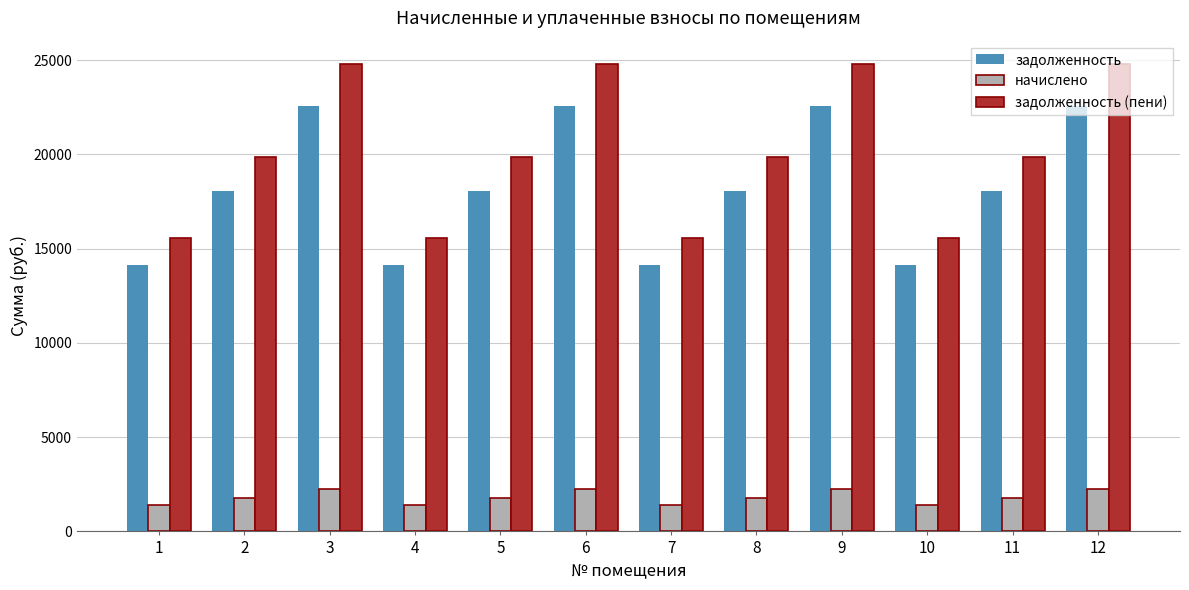

Reading left to right, transcribe all the data shown in this chart.

задолженность: 1=14143.7	2=18072.5	3=22551.4	4=14143.7	5=18072.5	6=22551.4	7=14143.7	8=18072.5	9=22551.4	10=14143.7	11=18072.5	12=22551.4
начислено: 1=1404.0	2=1794.0	3=2238.6	4=1404.0	5=1794.0	6=2238.6	7=1404.0	8=1794.0	9=2238.6	10=1404.0	11=1794.0	12=2238.6
задолженность (пени): 1=15547.7	2=19866.5	3=24790.0	4=15547.7	5=19866.5	6=24790.0	7=15547.7	8=19866.5	9=24790.0	10=15547.7	11=19866.5	12=24790.0